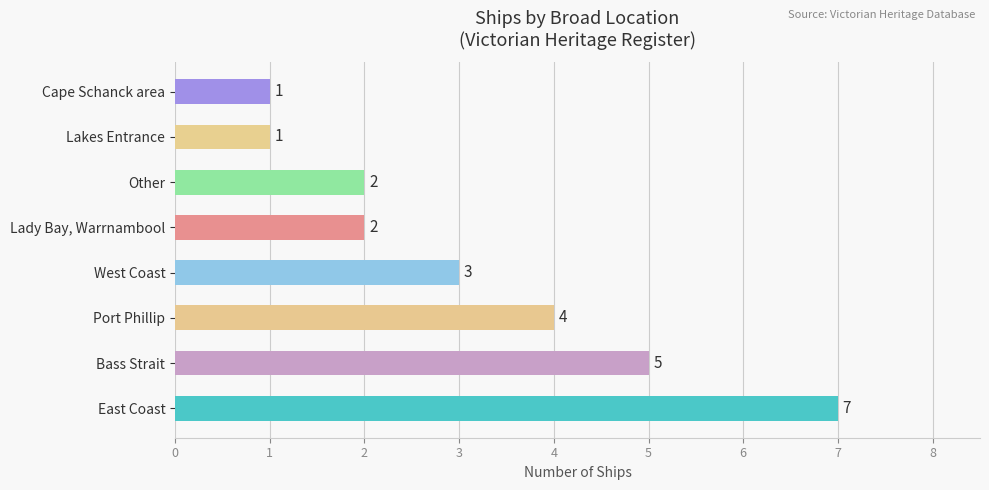

How many values are between 2 and 5?

5